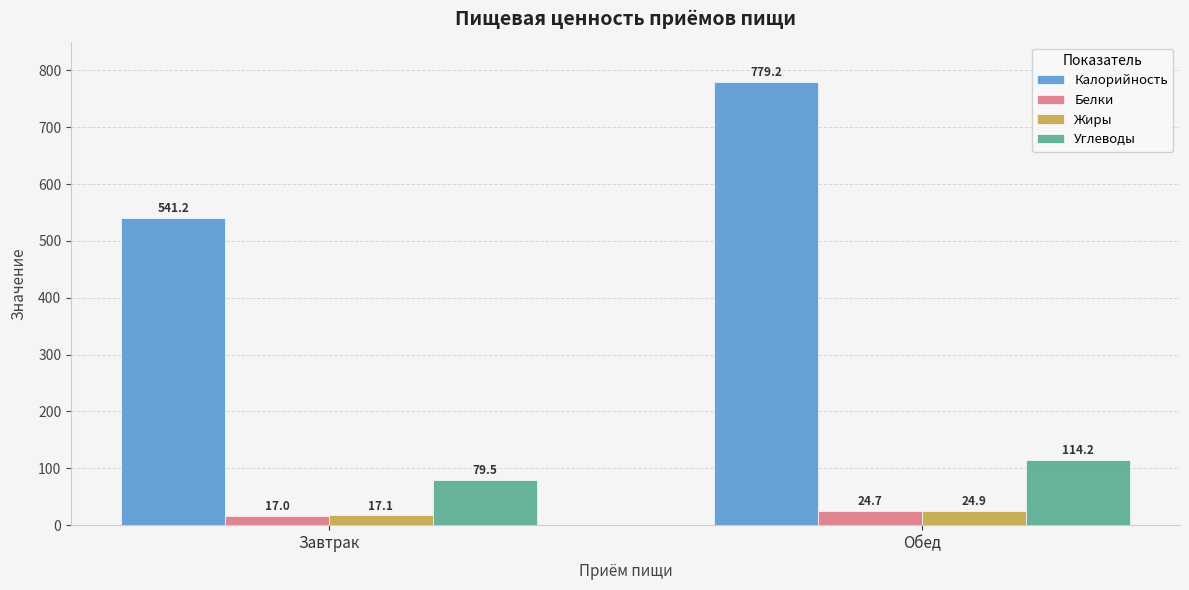

Which category has the lowest value in the Жиры series?

Завтрак